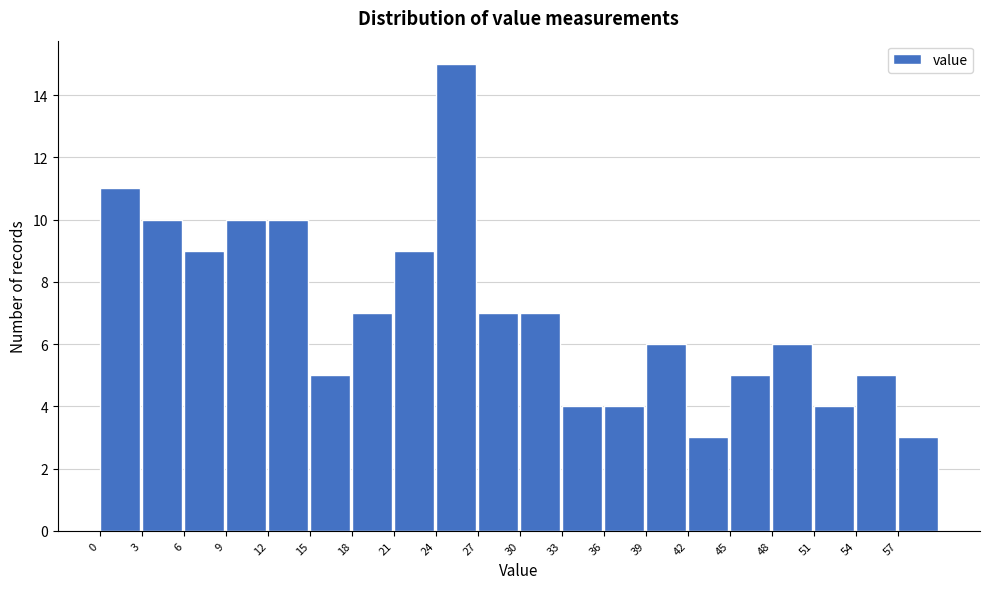

Reading left to right, transcribe this chart: for each bar, give the range it covers on the x-axis and its height. Neither the bar edges nor the heights are printed on the chart, so give them approximately, as read against the axes.

0.50 to 3.45: 11
3.45 to 6.40: 10
6.40 to 9.35: 9
9.35 to 12.30: 10
12.30 to 15.25: 10
15.25 to 18.20: 5
18.20 to 21.15: 7
21.15 to 24.10: 9
24.10 to 27.05: 15
27.05 to 30.00: 7
30.00 to 32.95: 7
32.95 to 35.90: 4
35.90 to 38.85: 4
38.85 to 41.80: 6
41.80 to 44.75: 3
44.75 to 47.70: 5
47.70 to 50.65: 6
50.65 to 53.60: 4
53.60 to 56.55: 5
56.55 to 59.50: 3